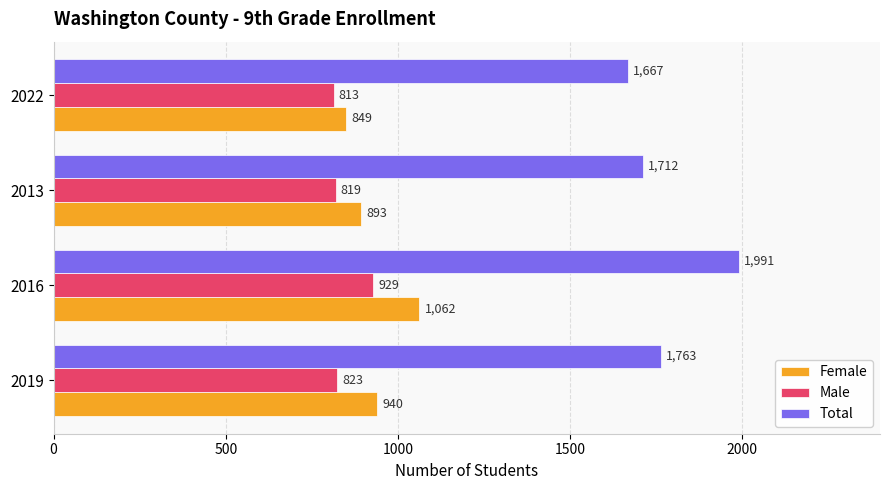

Rank the series by their maximum value, from lowest to highest.

Male, Female, Total